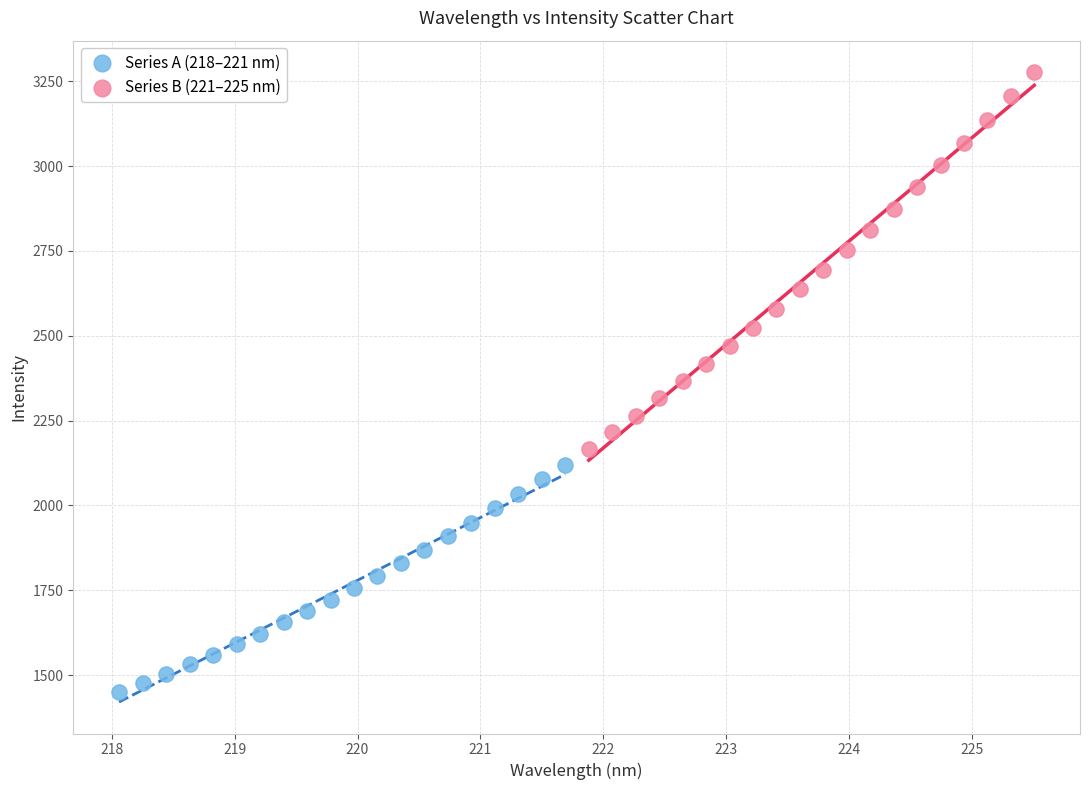

Which series has the largest Y range (max minus min)?

Series B (221–225 nm)